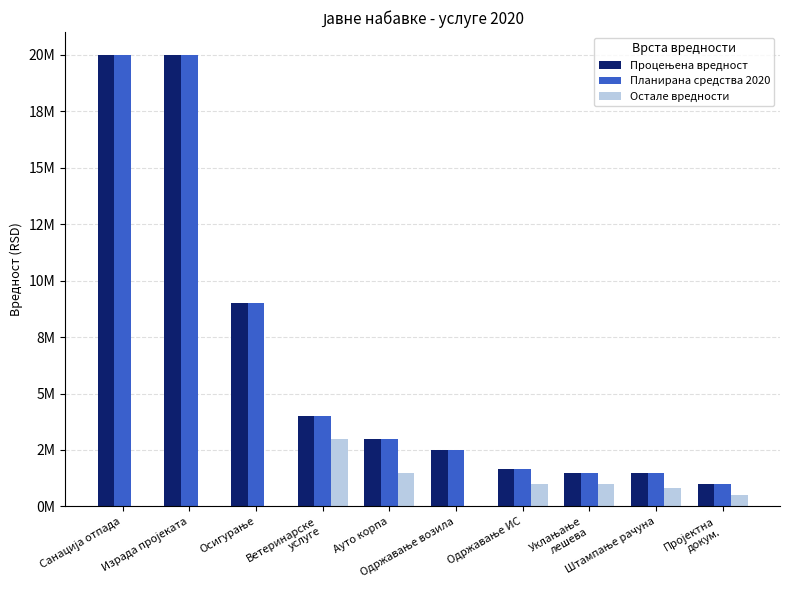

What position from the right is Одржавање возила?

5